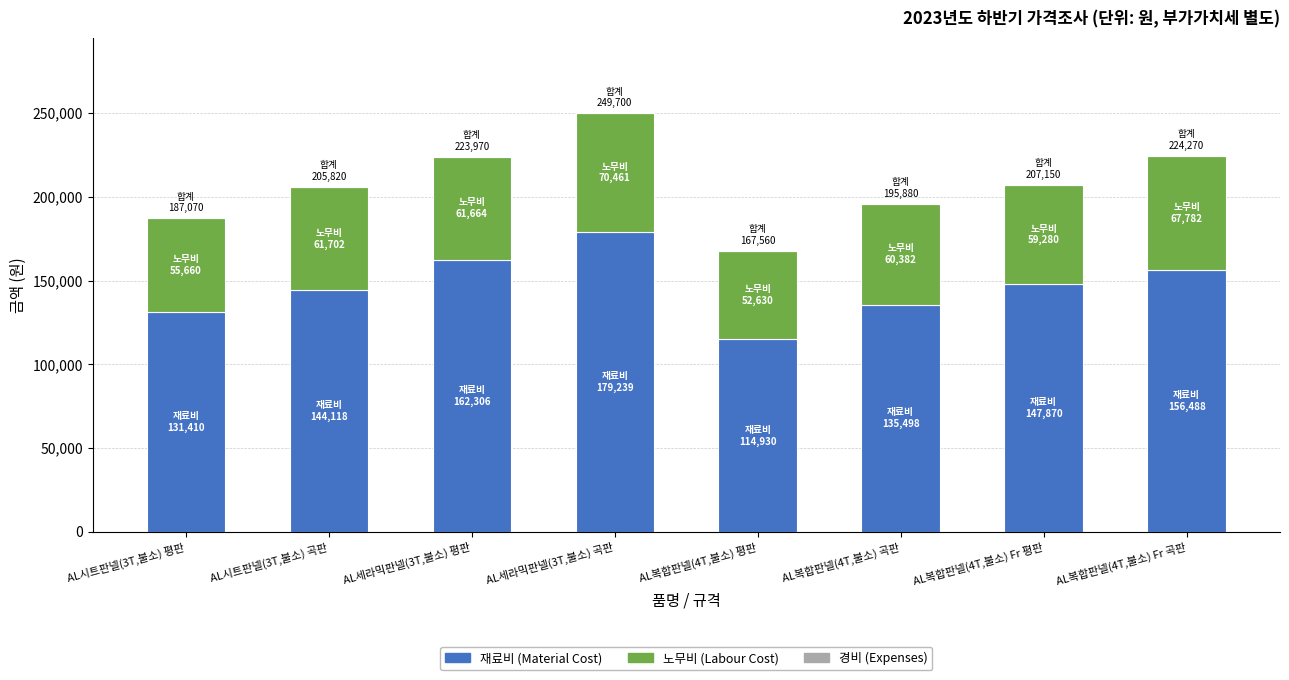

At which category is the sum across all series the highest?

AL세라믹판넬(3T,불소) 곡판